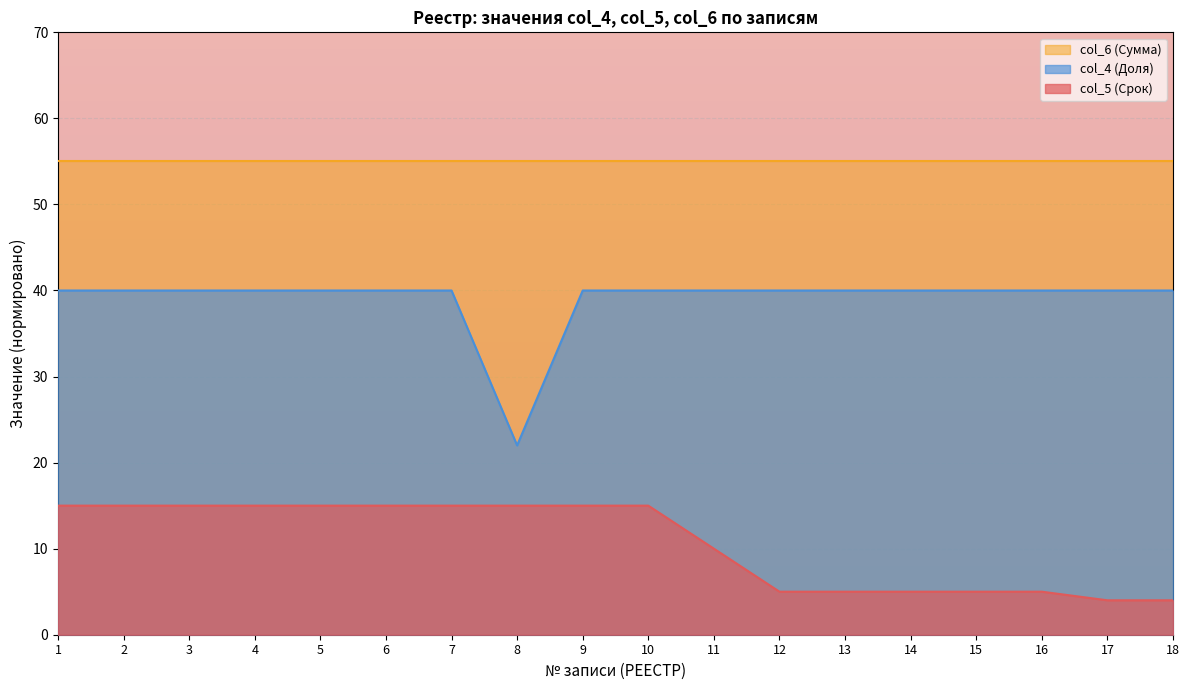

At which category is the sum across all series the highest?

1